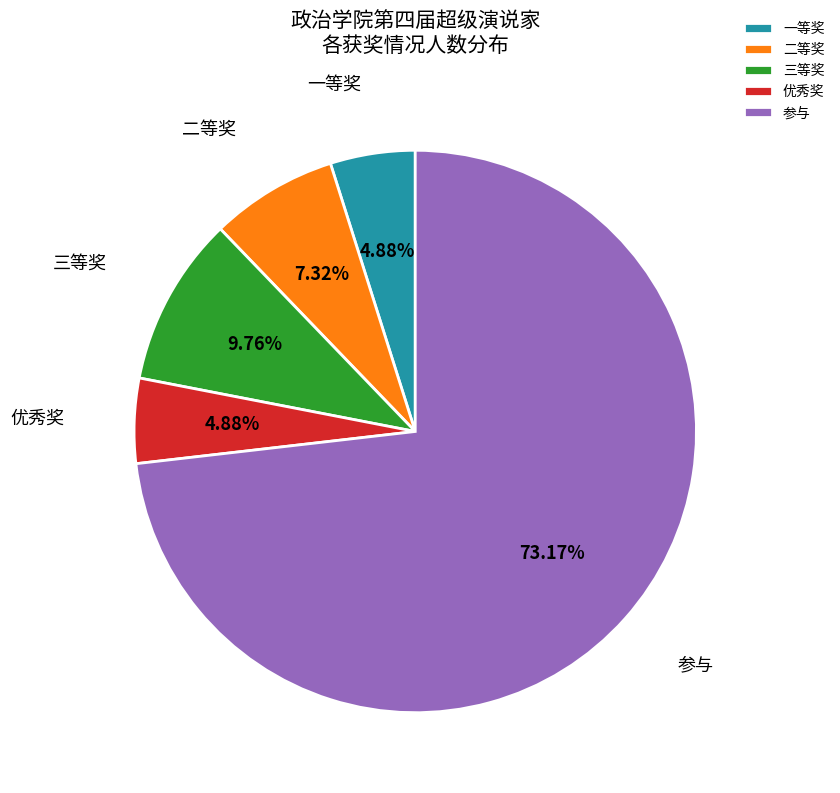

To the nearest percent, what portion does 三等奖 represent?

10%